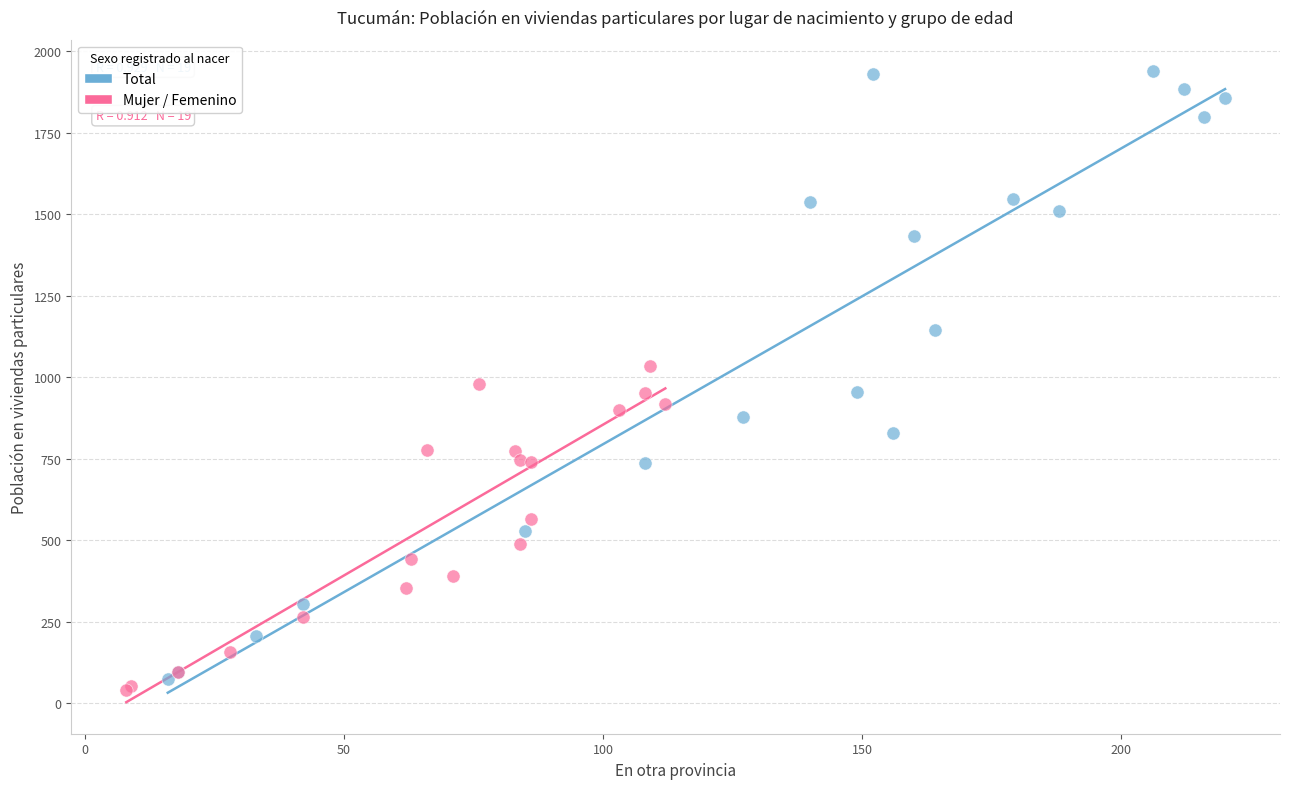

Which series contains the lowest Y value?

Mujer / Femenino